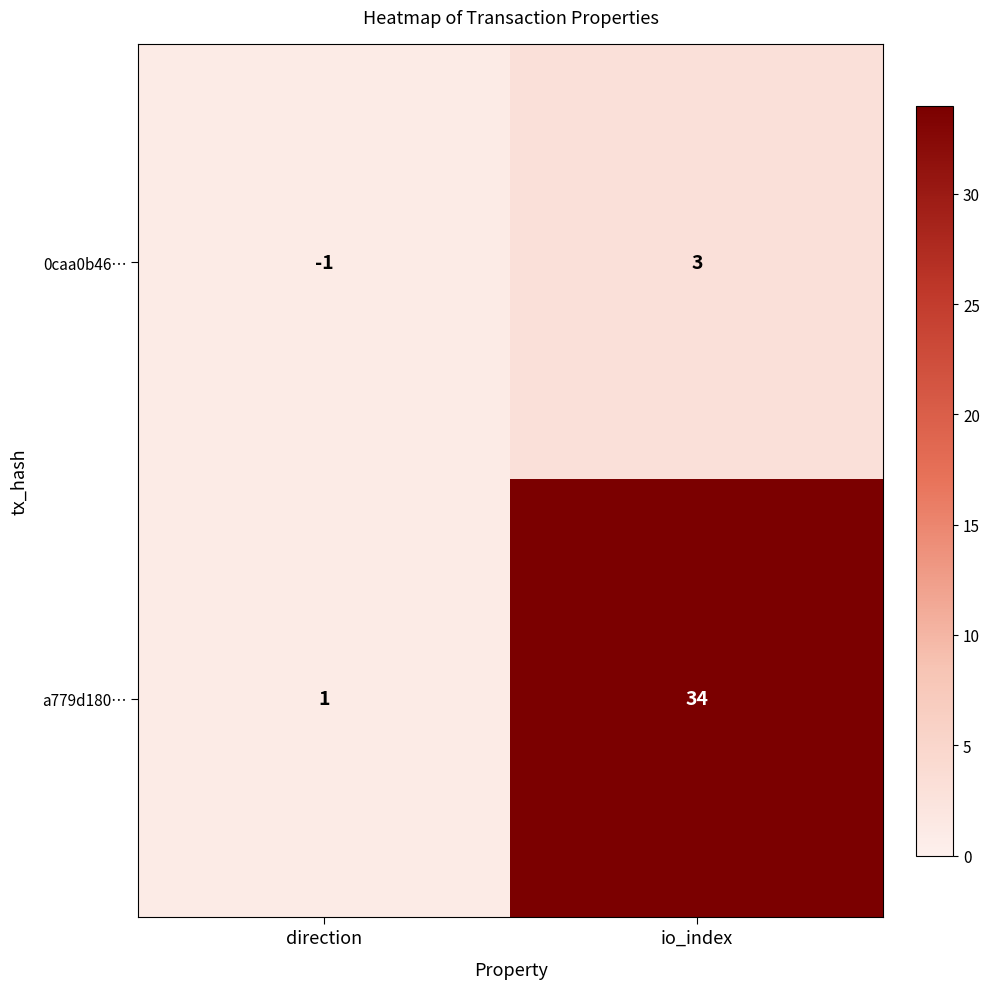

Reading left to right, extract all data points from this chart.

0caa0b46…: -1	3
a779d180…: 1	34